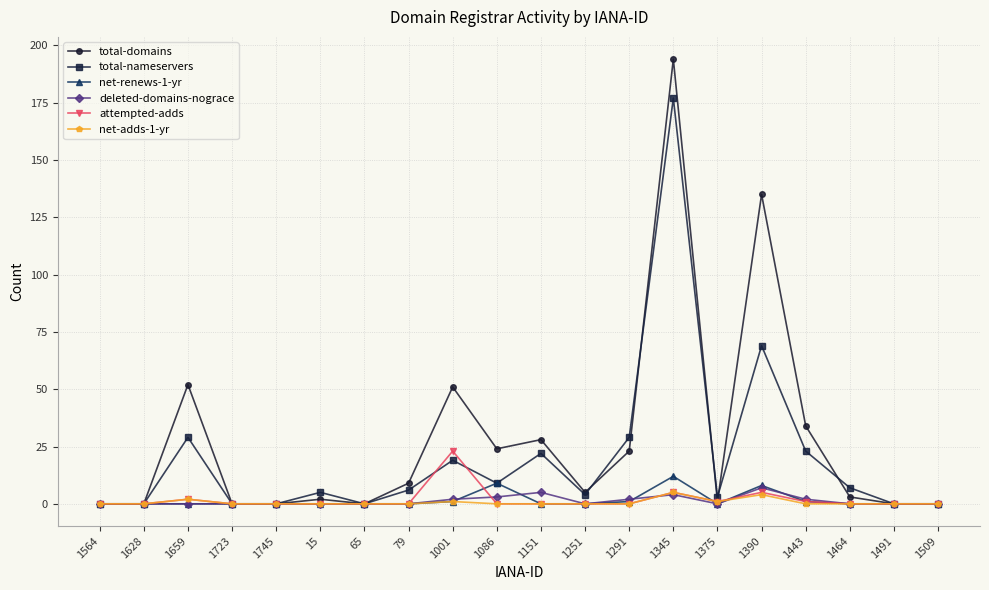

At which category is the sum across all series the highest?

1345